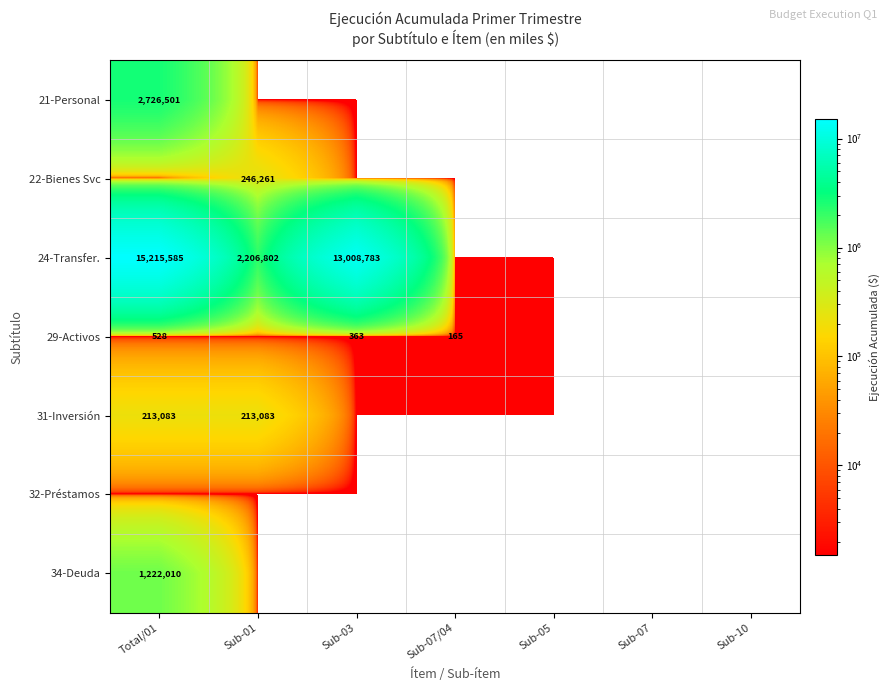

The value of 24-Transfer. at Total/01 is 15215585. True or false?

True